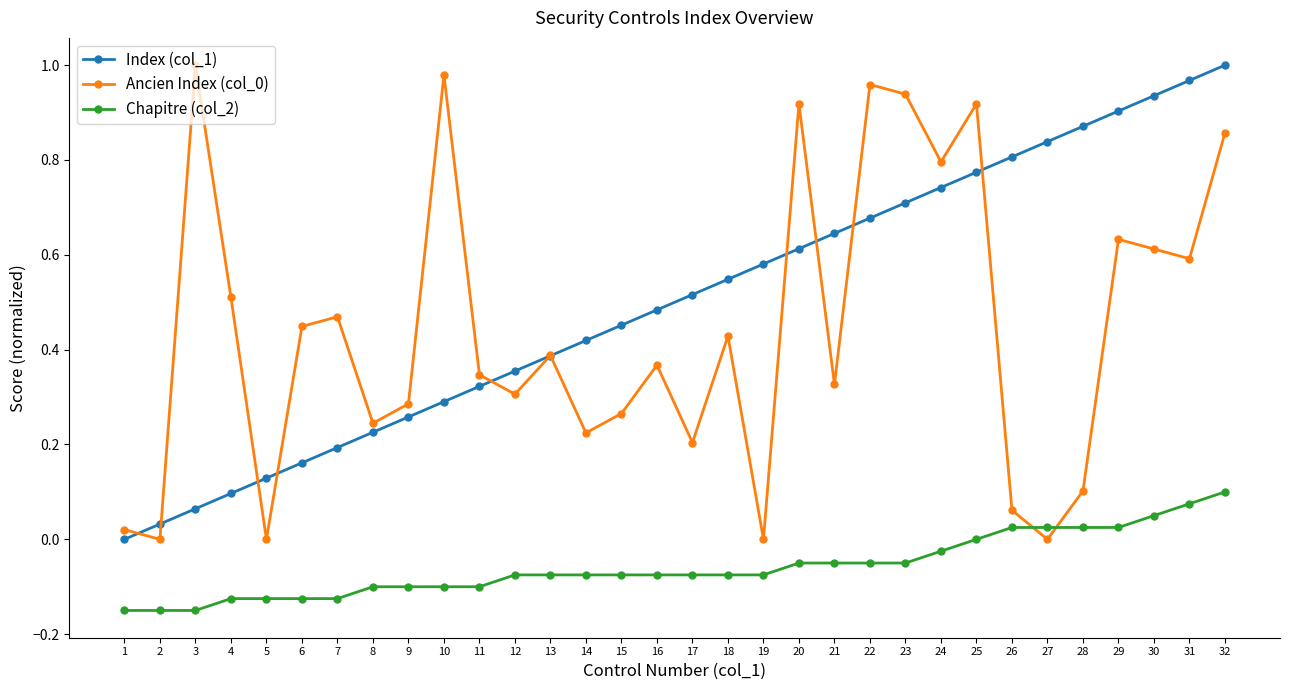

The value of Chapitre (col_2) at 13 is -0.1. True or false?

True